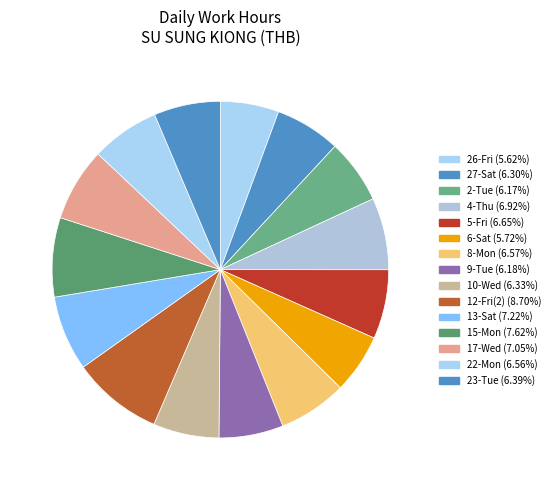

How many segments does this pie chart have?

15